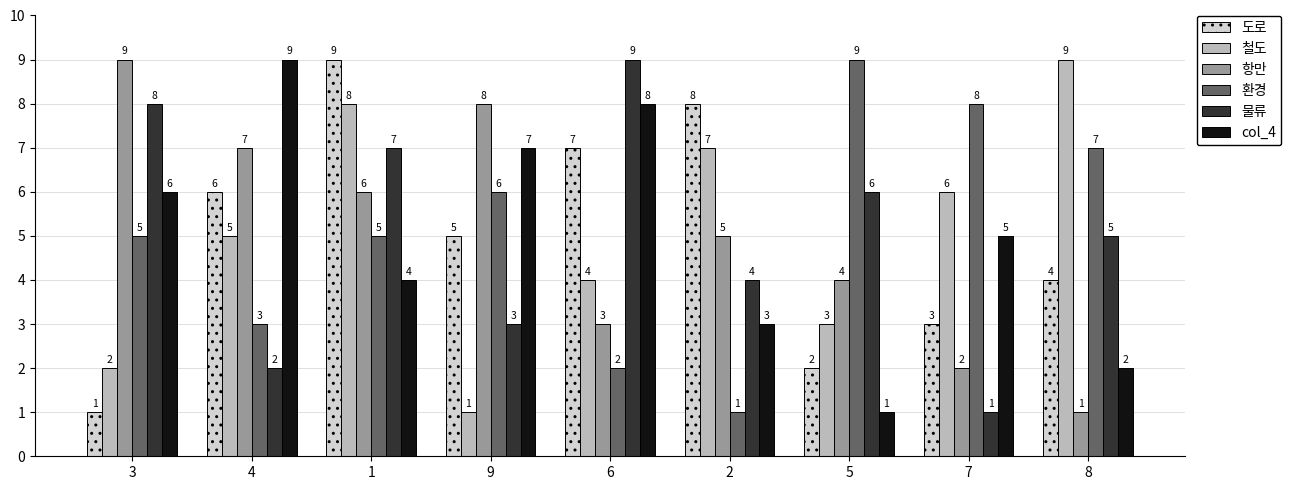

What is the minimum value shown in the chart?

1